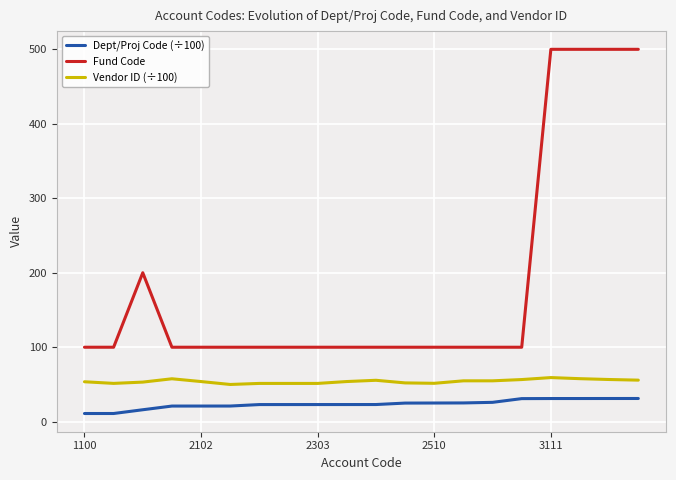

What is the lowest value of the Dept/Proj Code (÷100) series?

11.0